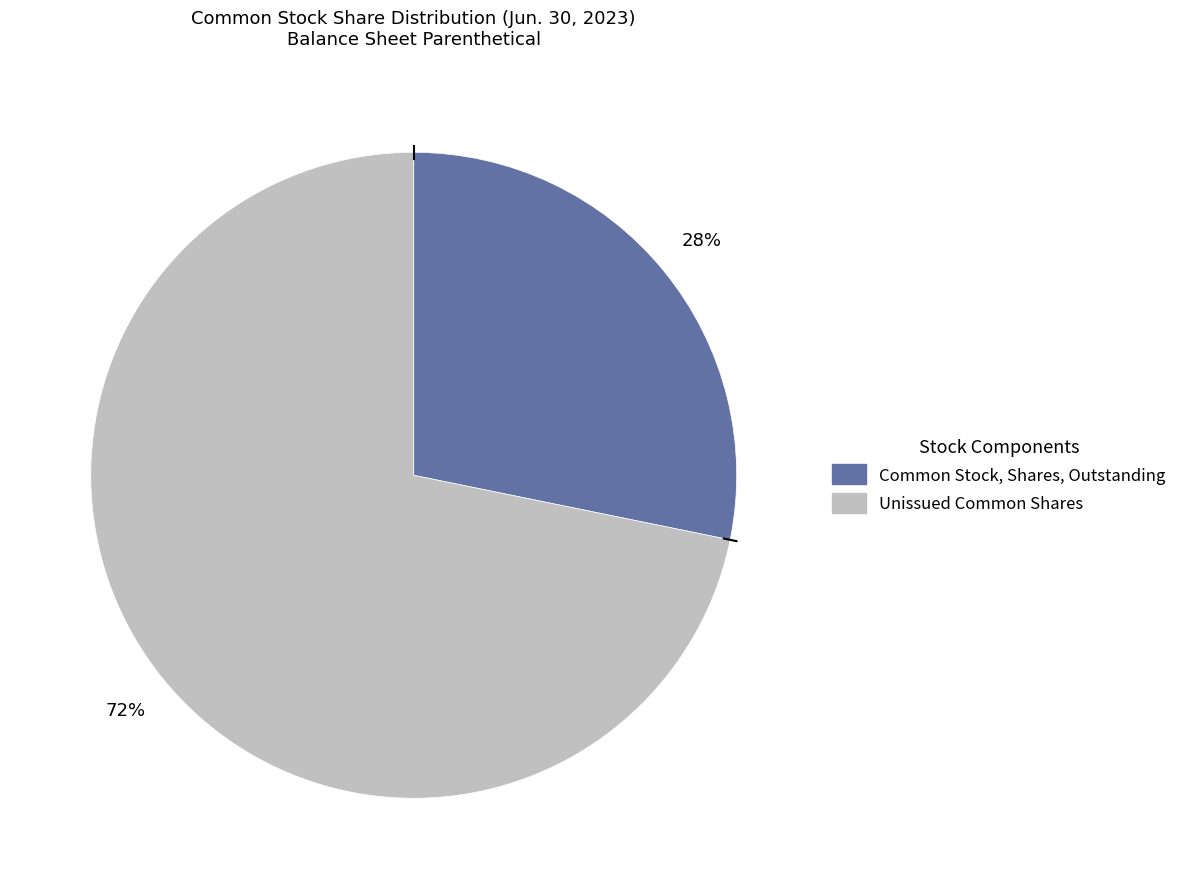

To the nearest percent, what is the average slice percentage?

50%